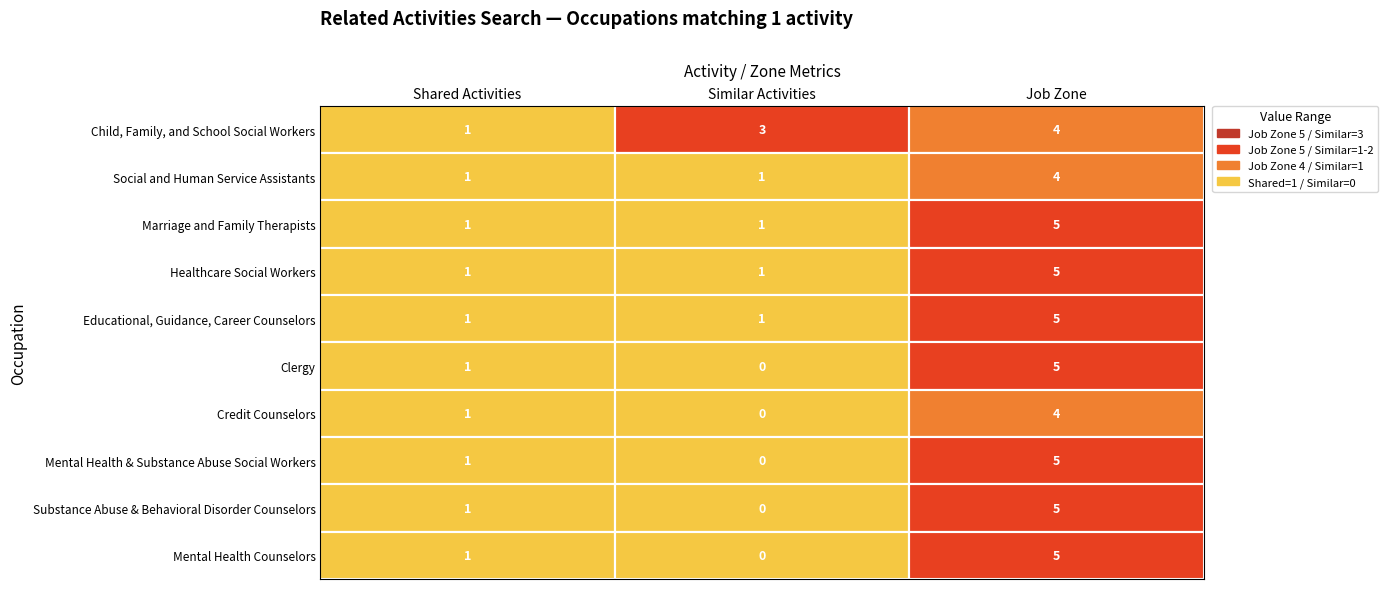

Which series has the widest spread of values?

Clergy